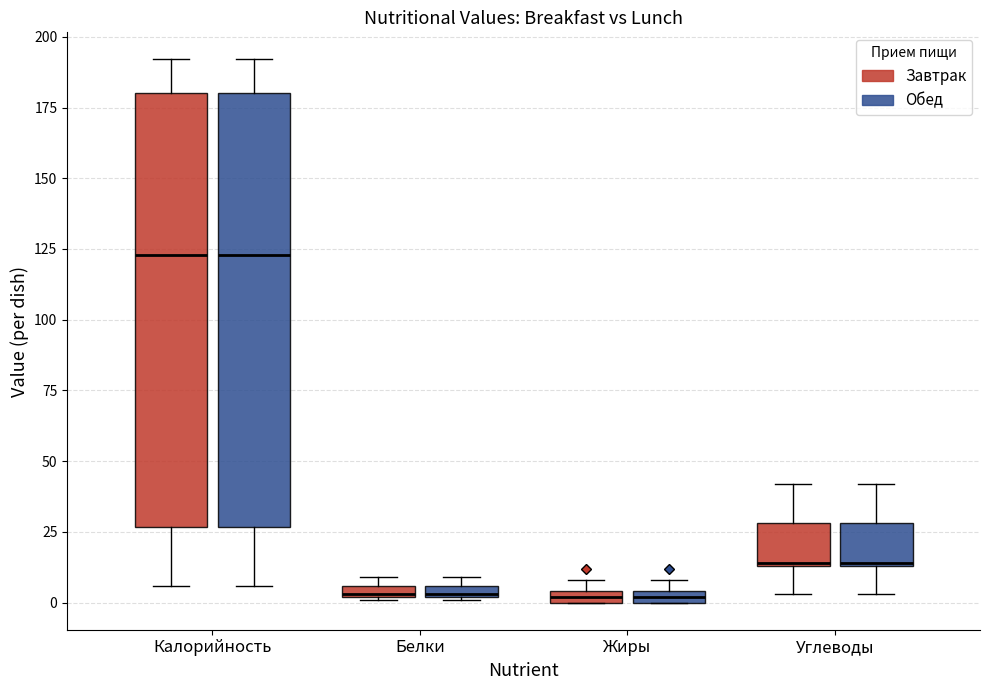

Where is the upper edge of the box for Белки (Обед) on the y-axis? The values are not printed on the chart, so give them approximately, as read against the axis.

5